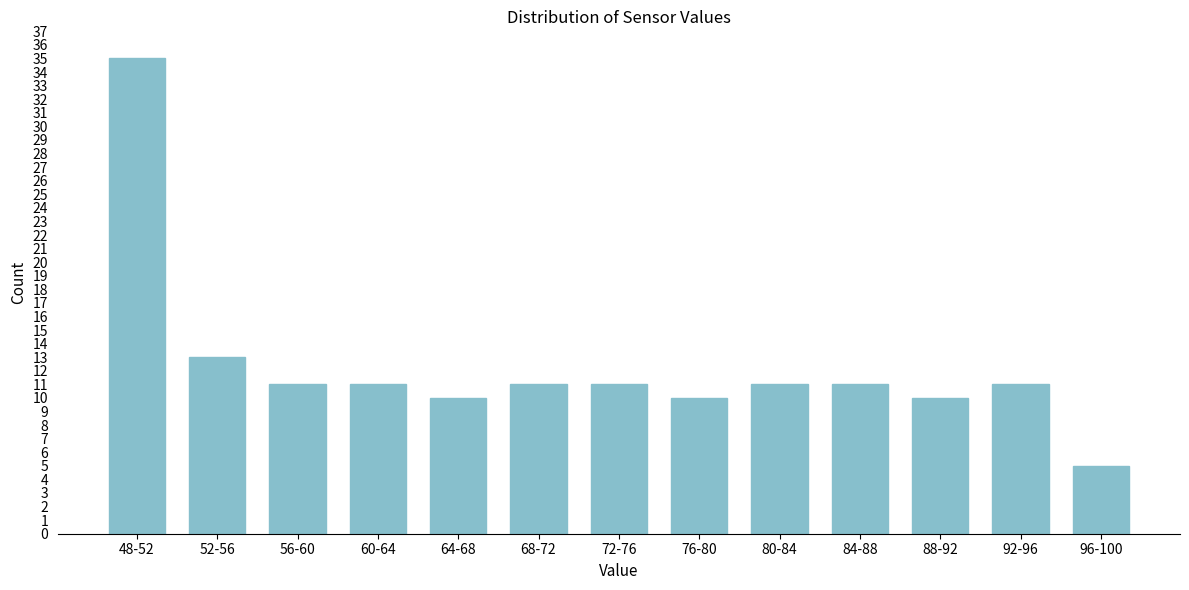

Reading left to right, extract all data points from this chart.

35	13	11	11	10	11	11	10	11	11	10	11	5